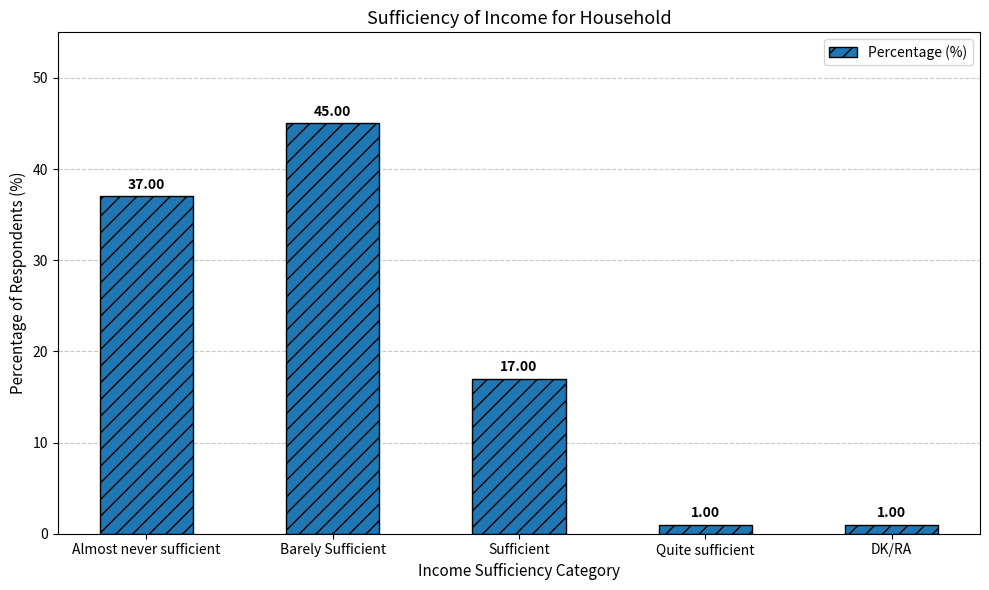

Reading right to left, list all the values displayed in this chart.

DK/RA=1	Quite sufficient=1	Sufficient=17	Barely Sufficient=45	Almost never sufficient=37